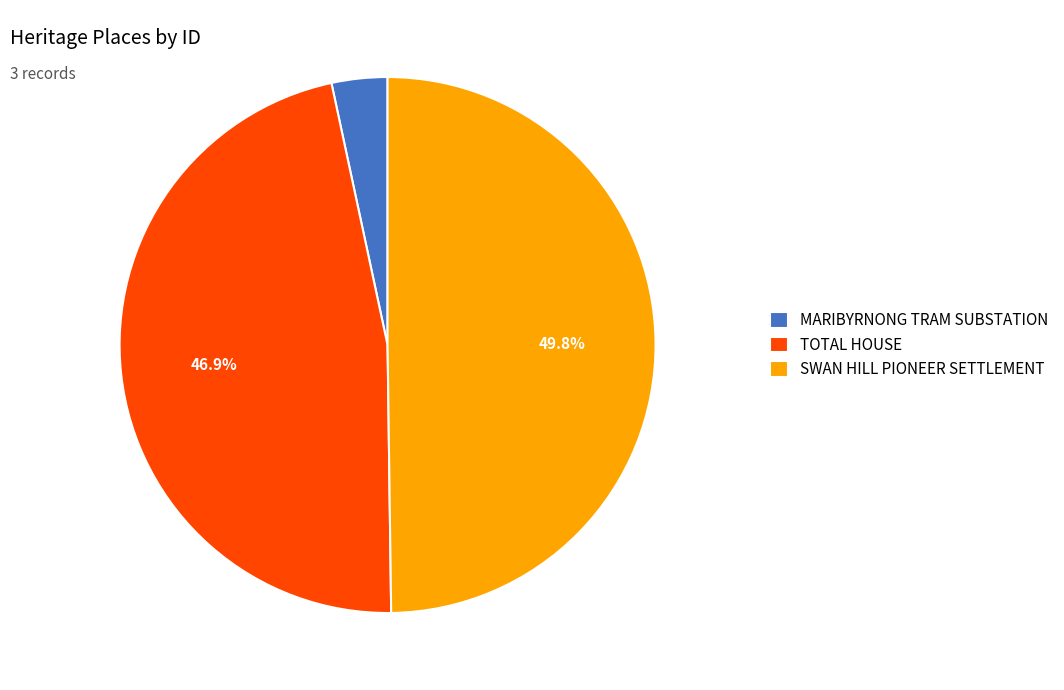

Approximately how many times larger is the value at SWAN HILL PIONEER SETTLEMENT compared to TOTAL HOUSE?

1.1